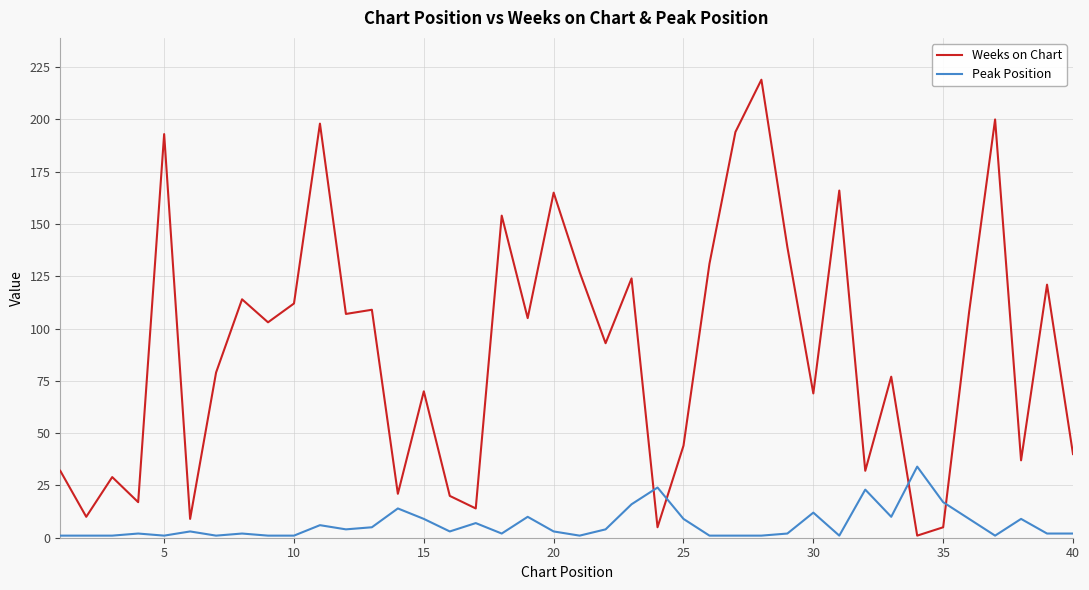

Reading right to left, extract all data points from this chart.

Weeks on Chart: 40	121	37	200	108	5	1	77	32	166	69	139	219	194	131	44	5	124	93	127	165	105	154	14	20	70	21	109	107	198	112	103	114	79	9	193	17	29	10	32
Peak Position: 2	2	9	1	9	17	34	10	23	1	12	2	1	1	1	9	24	16	4	1	3	10	2	7	3	9	14	5	4	6	1	1	2	1	3	1	2	1	1	1